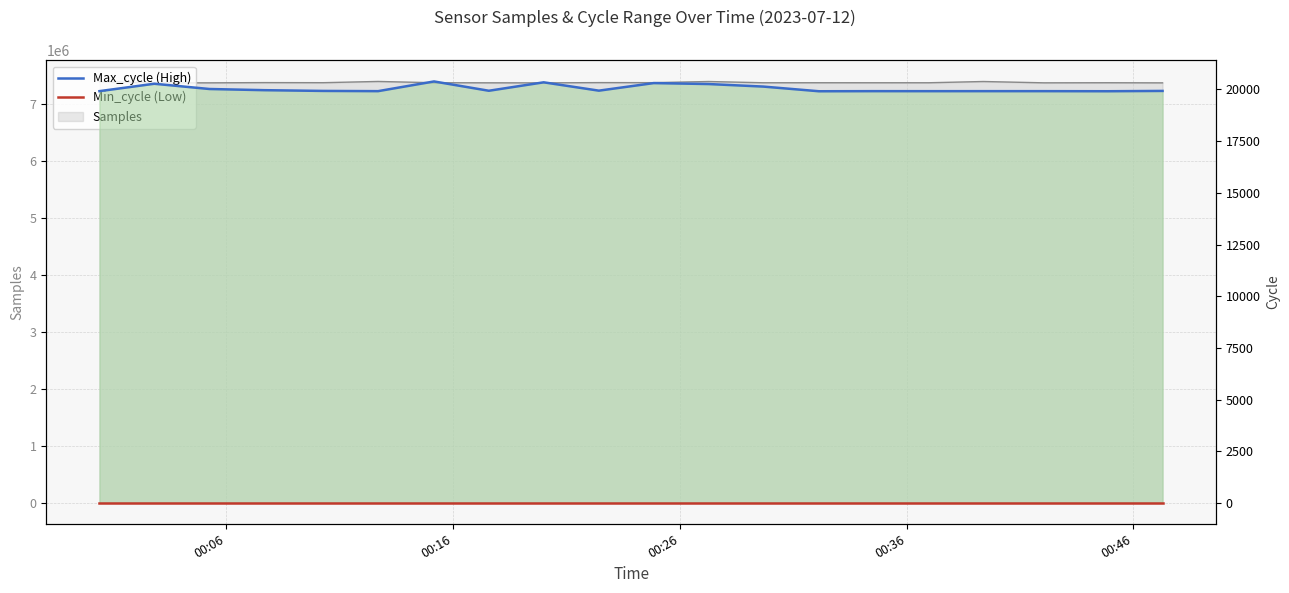

True or false: Max_cycle (High) and Min_cycle (Low) cross at least once.

False